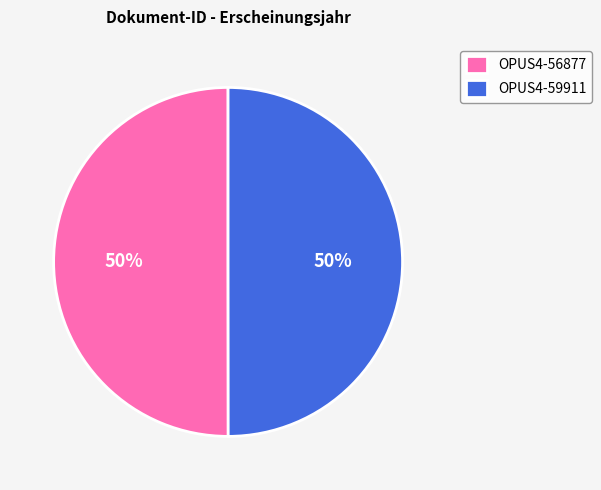

Is it true that OPUS4-59911 is 50% of the pie?

True